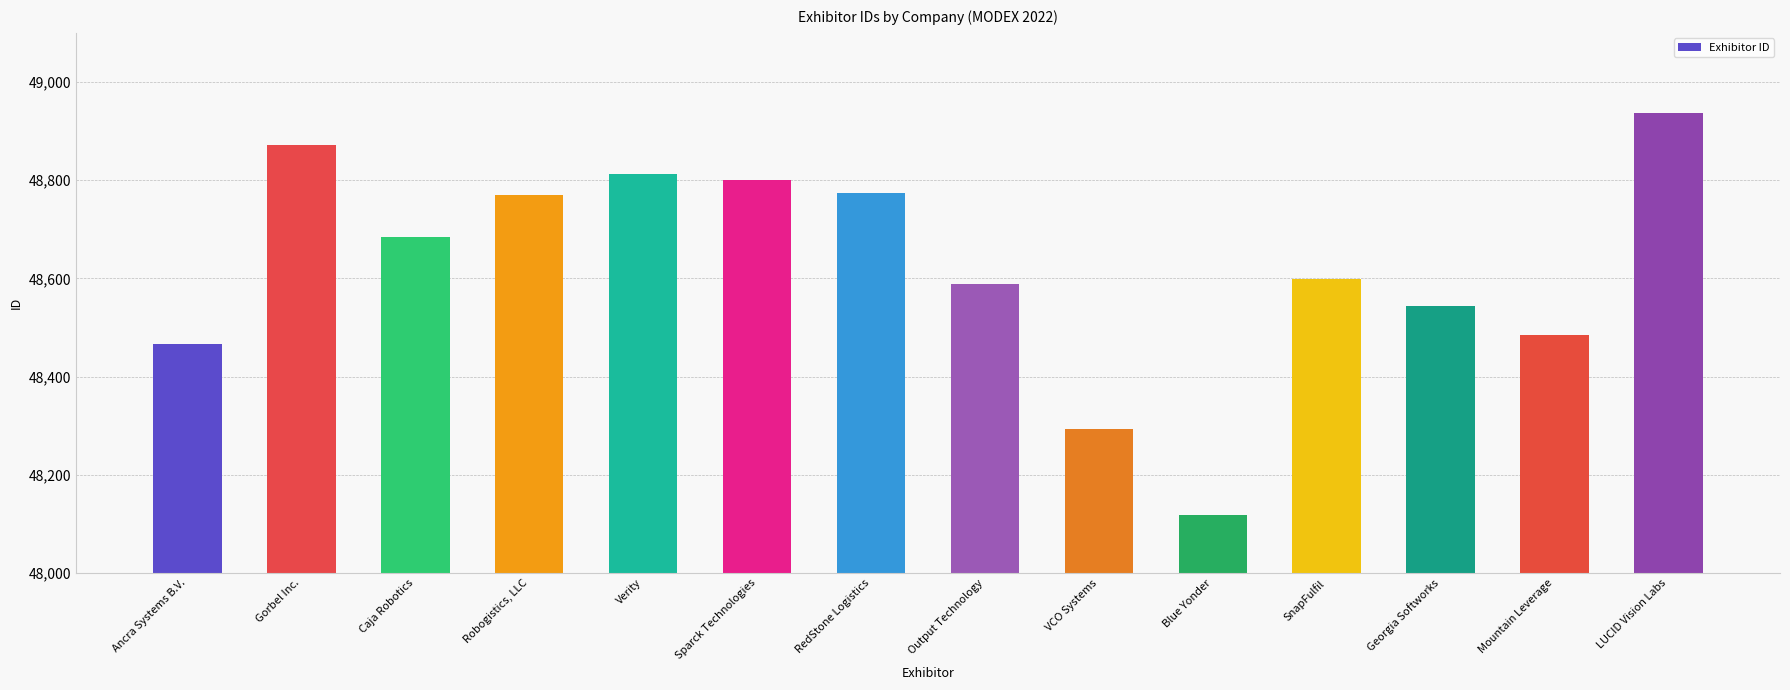

Where does the data first go above 48685?

Gorbel Inc.